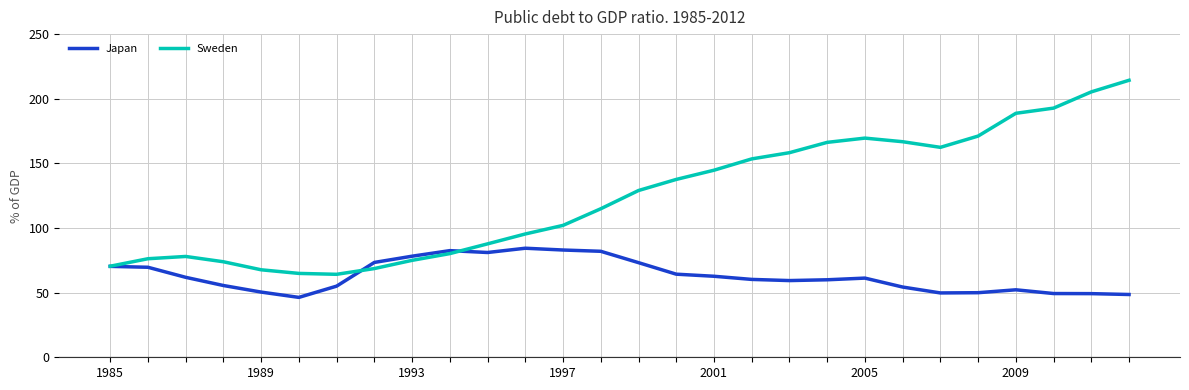

Rank the series by their maximum value, from highest to lowest.

Sweden, Japan